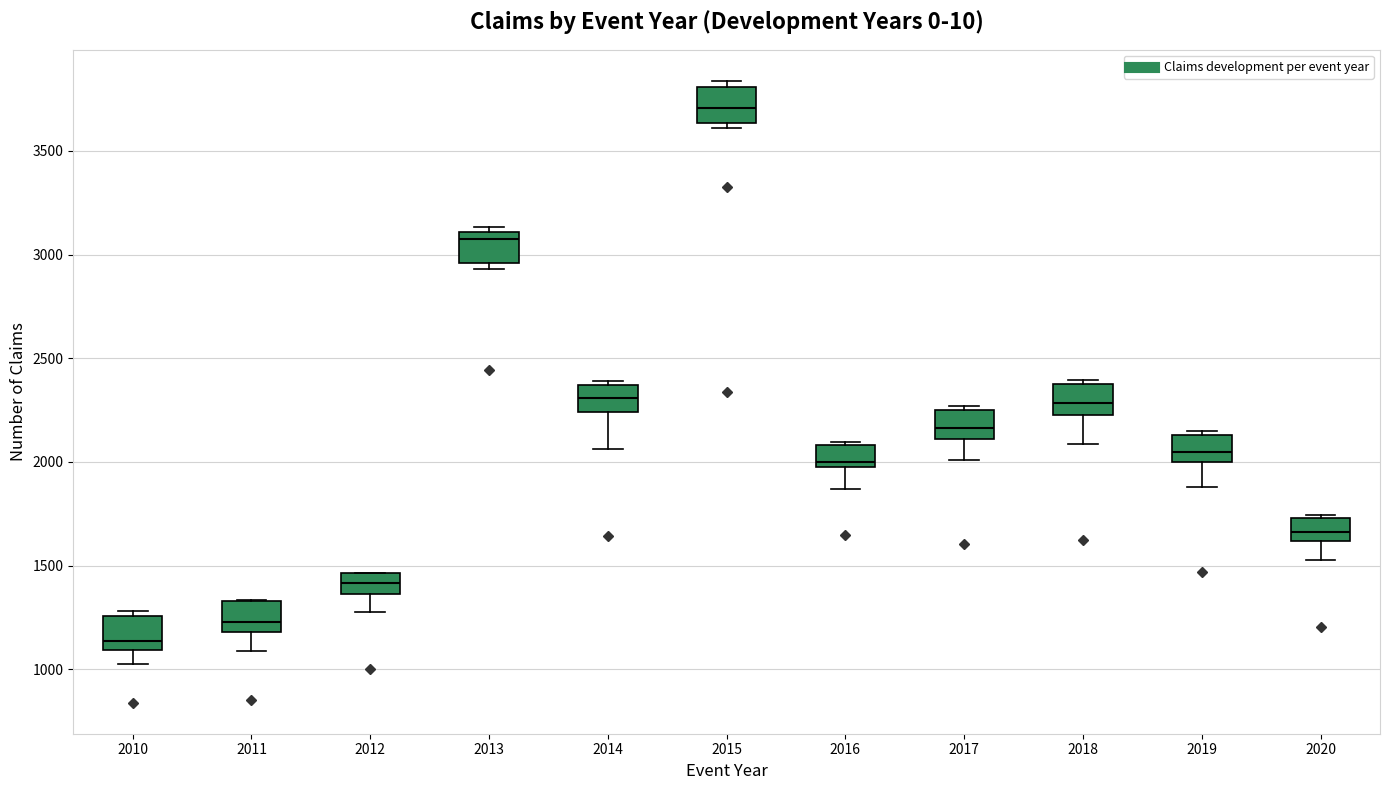

Which box has the highest median line?

2015